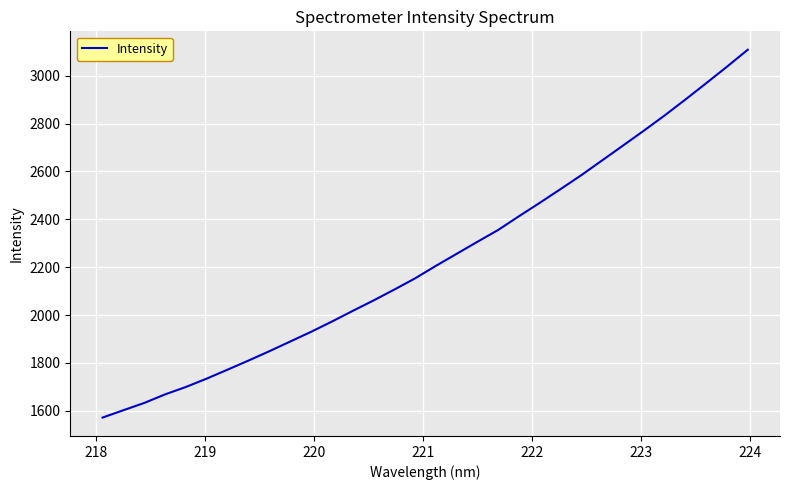

What is the greatest value displayed?

3108.6